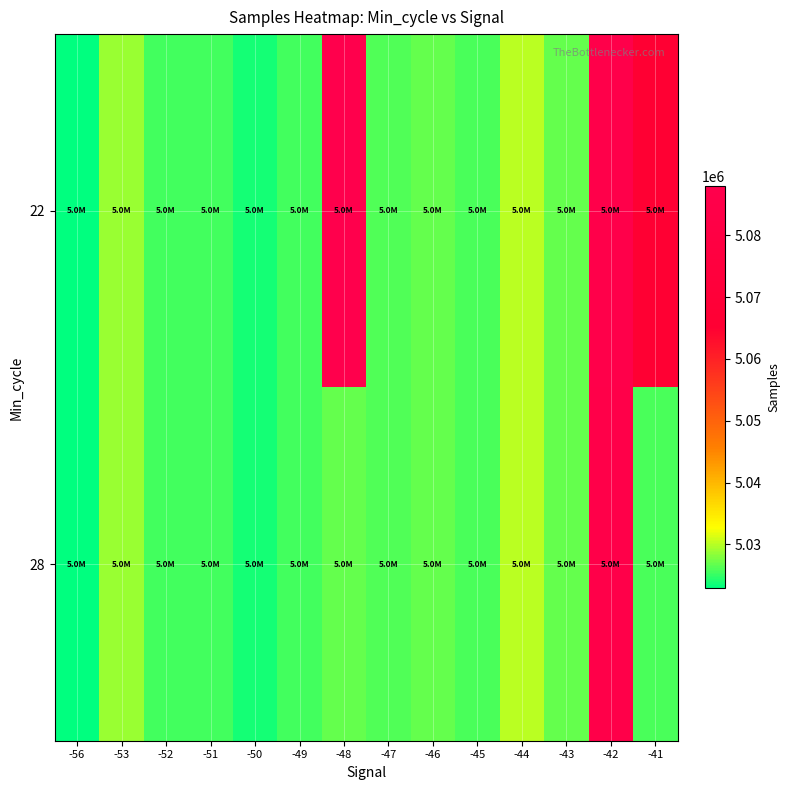

How many series are shown in this chart?

2